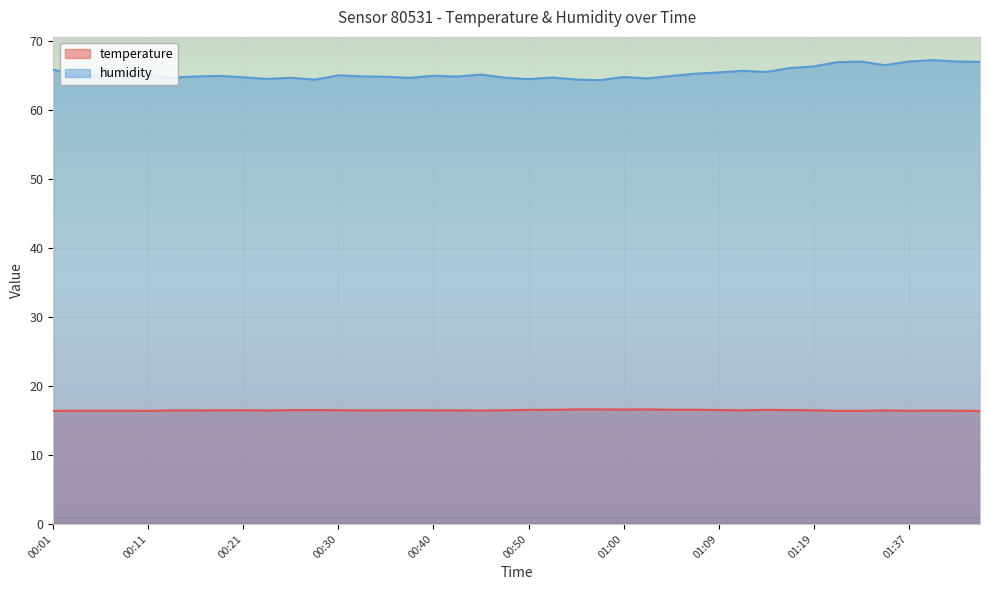

At which category is the sum across all series the highest?

01:40